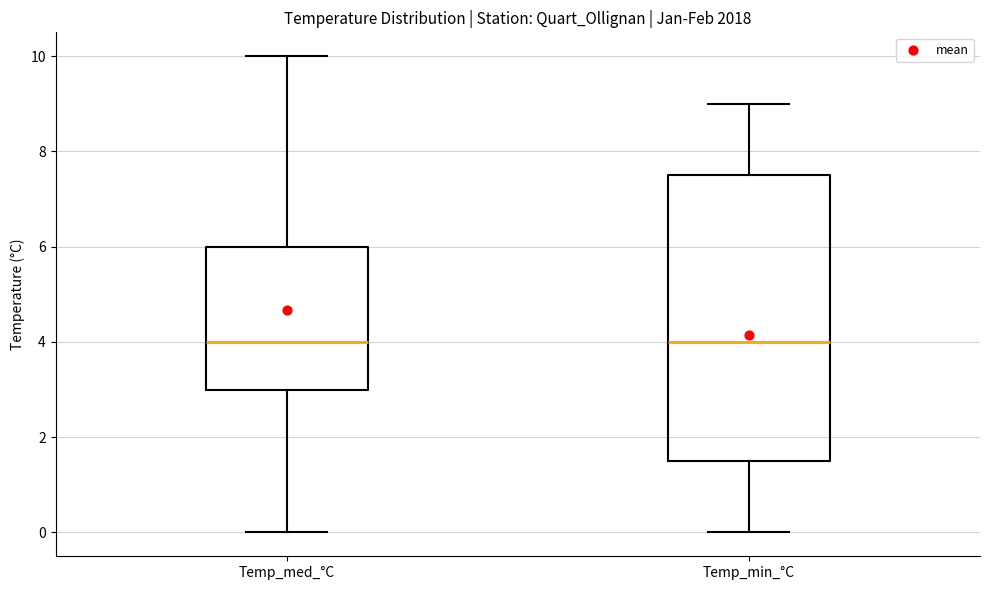

Comparing the boxes themselves (not the whiskers), which one is the tallest?

Temp_min_°C